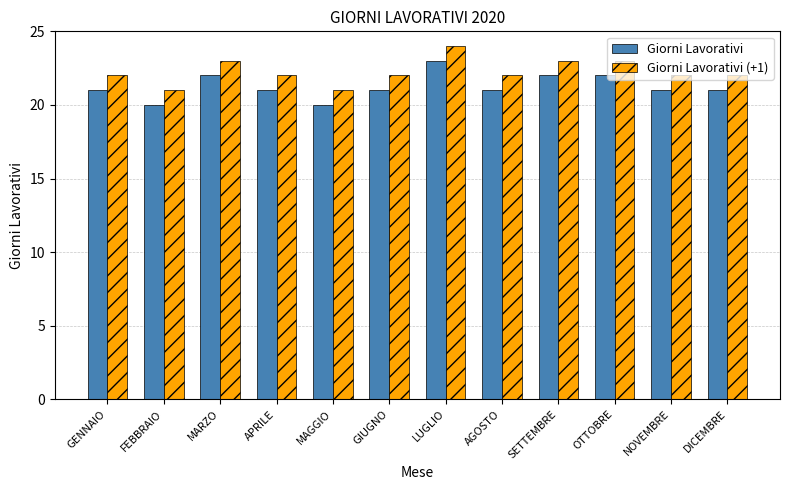

What is the sum of the Giorni Lavorativi values at DICEMBRE and NOVEMBRE?

42